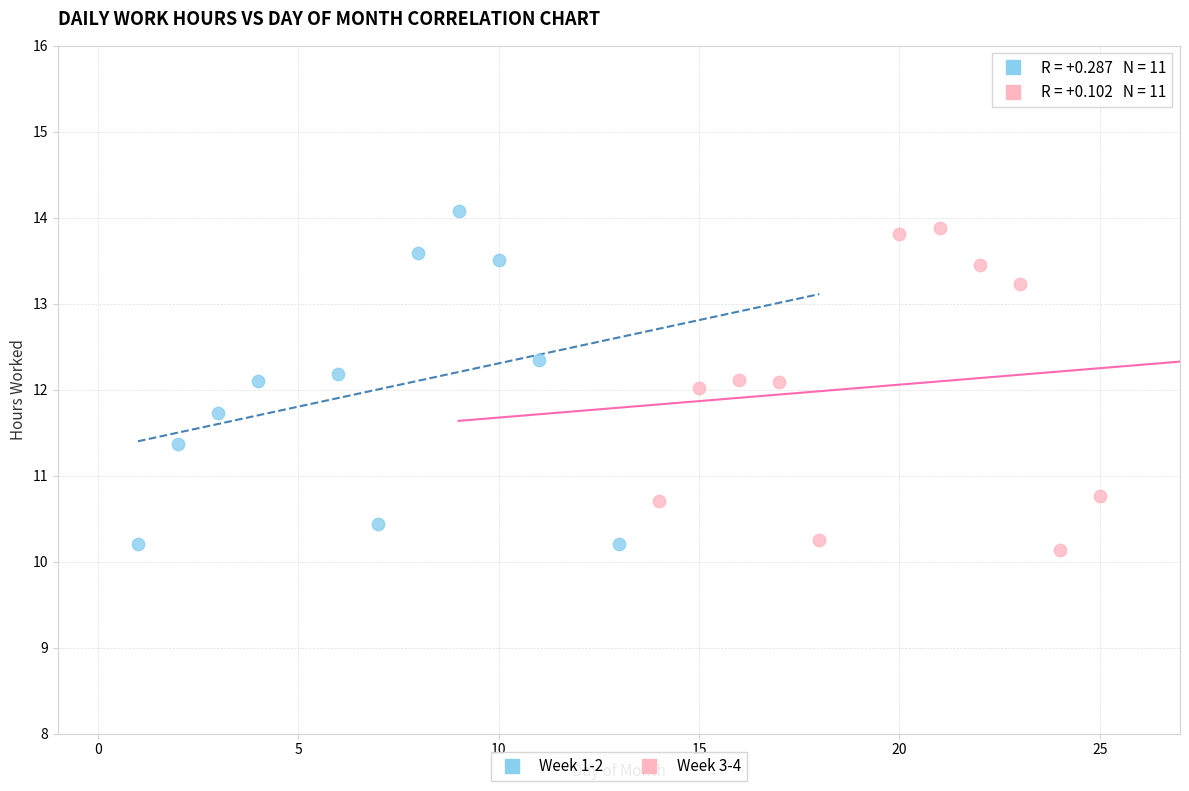

What are all the series names shown in the legend?

Week 1-2, Week 3-4